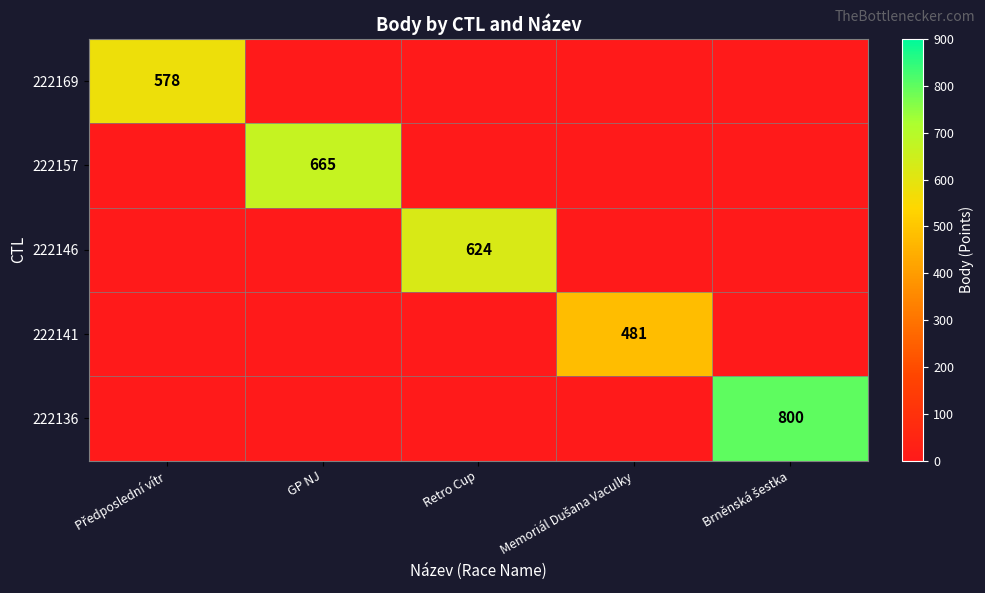

Is it true that 222157 equals 345 at GP NJ?

False